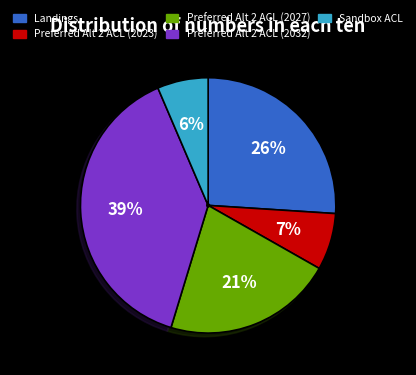

Is the sum of Preferred Alt 2 ACL (2032) and Preferred Alt 2 ACL (2023) greater than half?

No